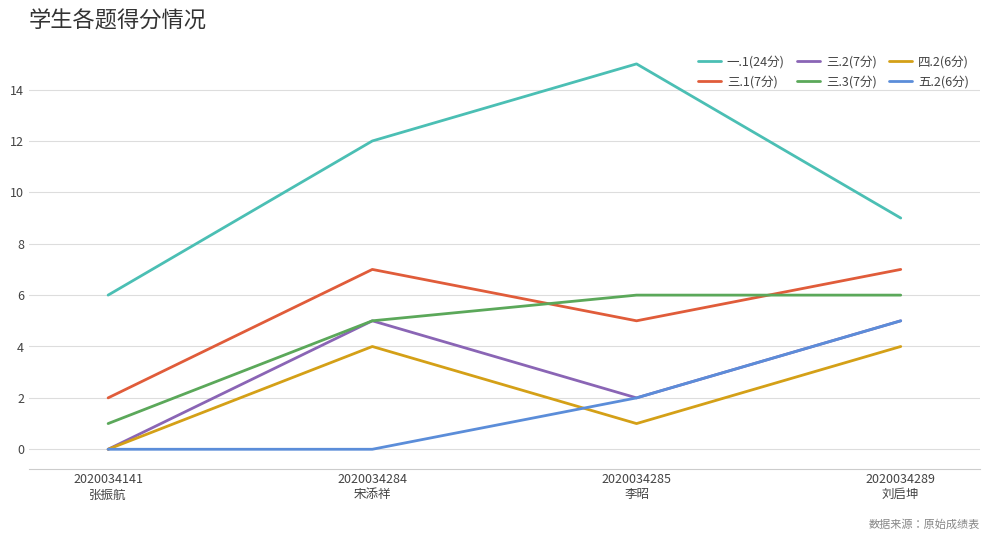

Which series has the largest total across all categories?

一.1(24分)